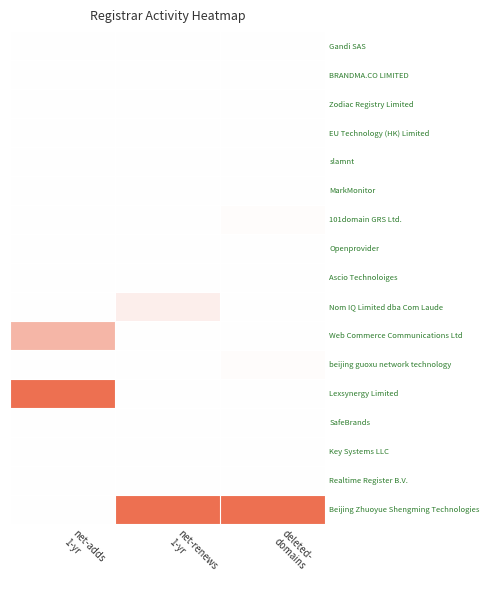

Rank the series at net-adds 1-yr from highest to lowest value.

Lexsynergy Limited, Web Commerce Communications Ltd, Gandi SAS, BRANDMA.CO LIMITED, Zodiac Registry Limited, EU Technology (HK) Limited, slamnt, MarkMonitor, 101domain GRS Ltd., Openprovider, Ascio Technoloiges, Nom IQ Limited dba Com Laude, beijing guoxu network technology, SafeBrands, Key Systems LLC, Realtime Register B.V., Beijing Zhuoyue Shengming Technologies